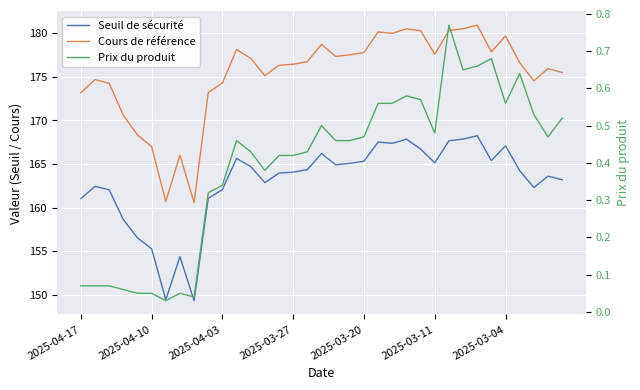

What is the difference between the maximum and minimum values in the Seuil de sécurité series?

18.9